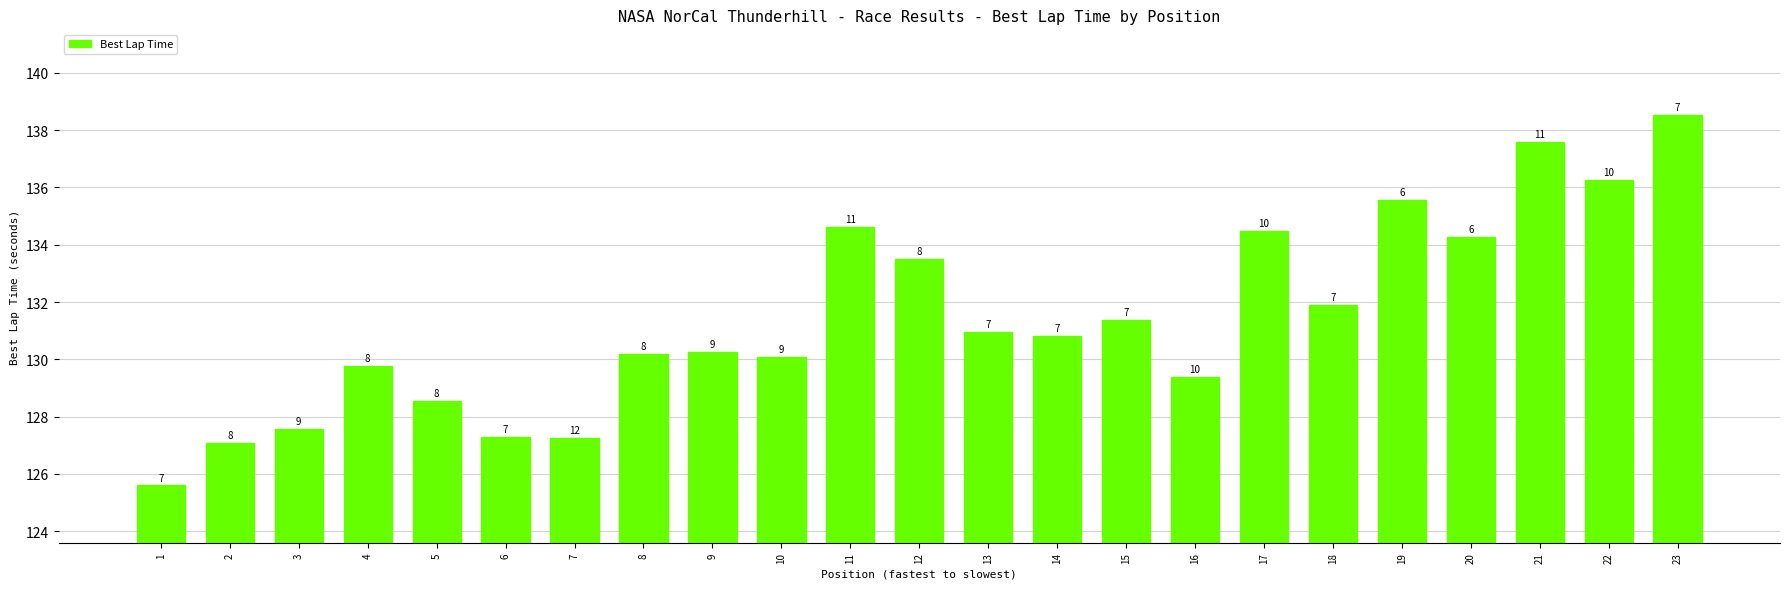

List the labels in order of value, largest first.

23, 21, 22, 19, 11, 17, 20, 12, 18, 15, 13, 14, 9, 8, 10, 4, 16, 5, 3, 6, 7, 2, 1